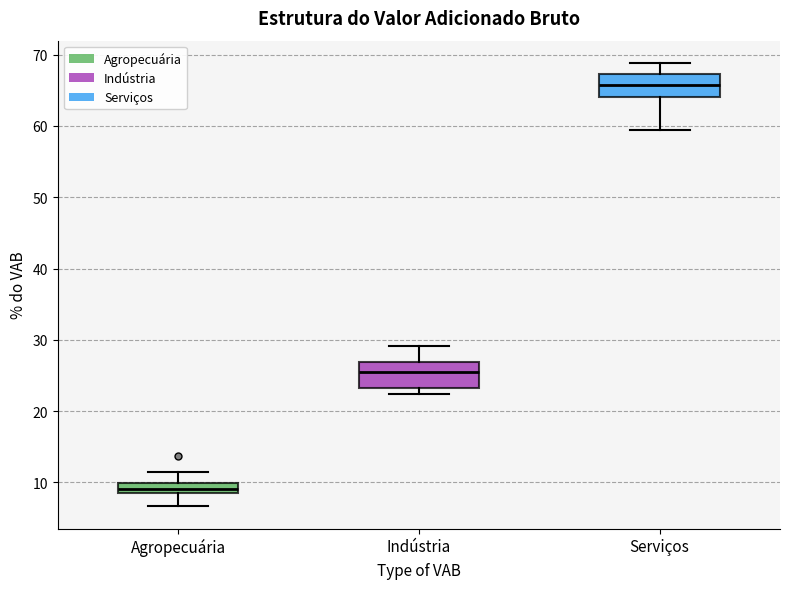

Which box's median line is the highest?

Serviços